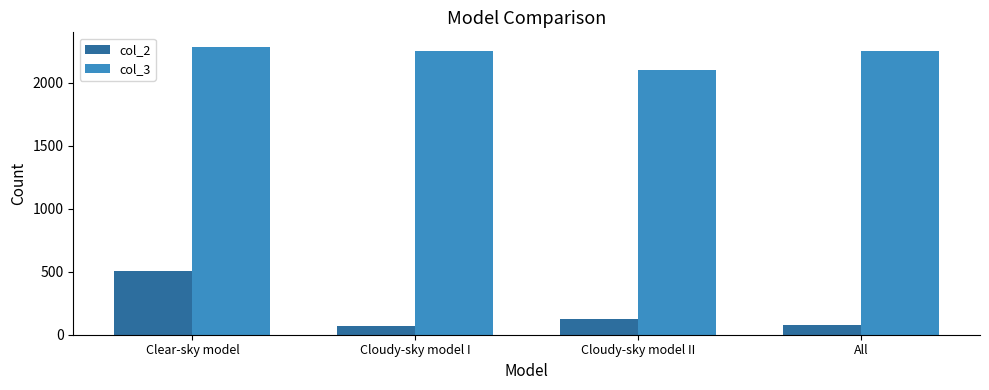

Which series has the largest total across all categories?

col_3